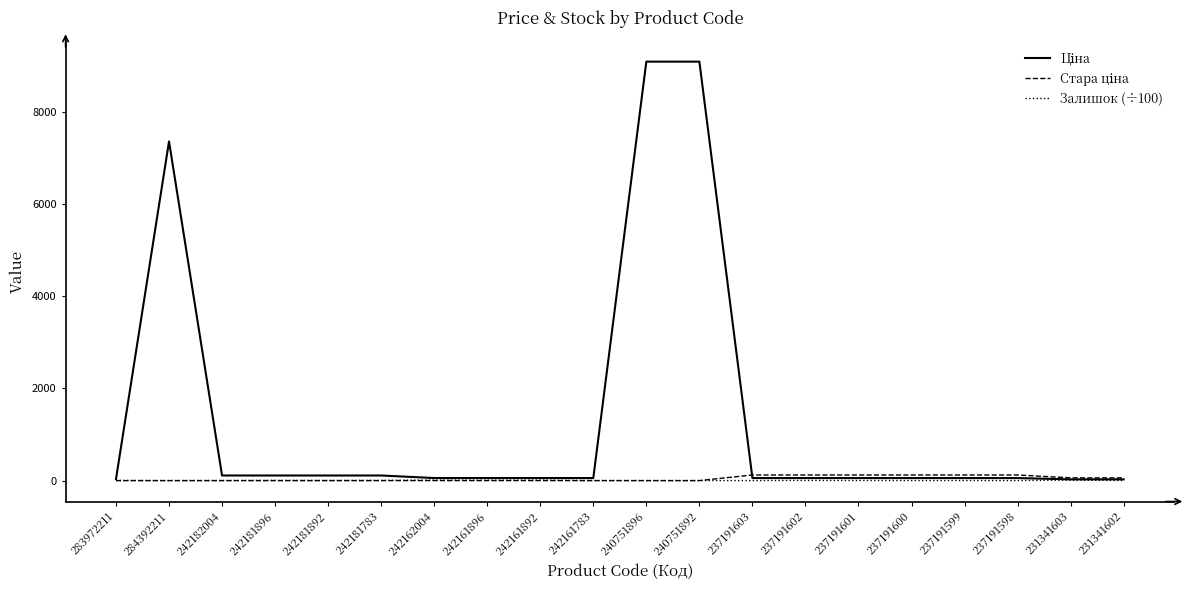

What is the greatest value displayed?

9092.0